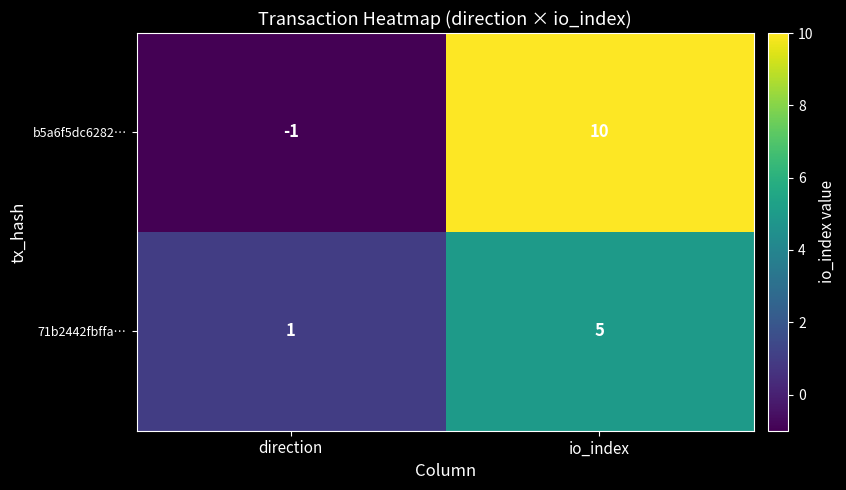

Which category has the lowest value across all series?

direction